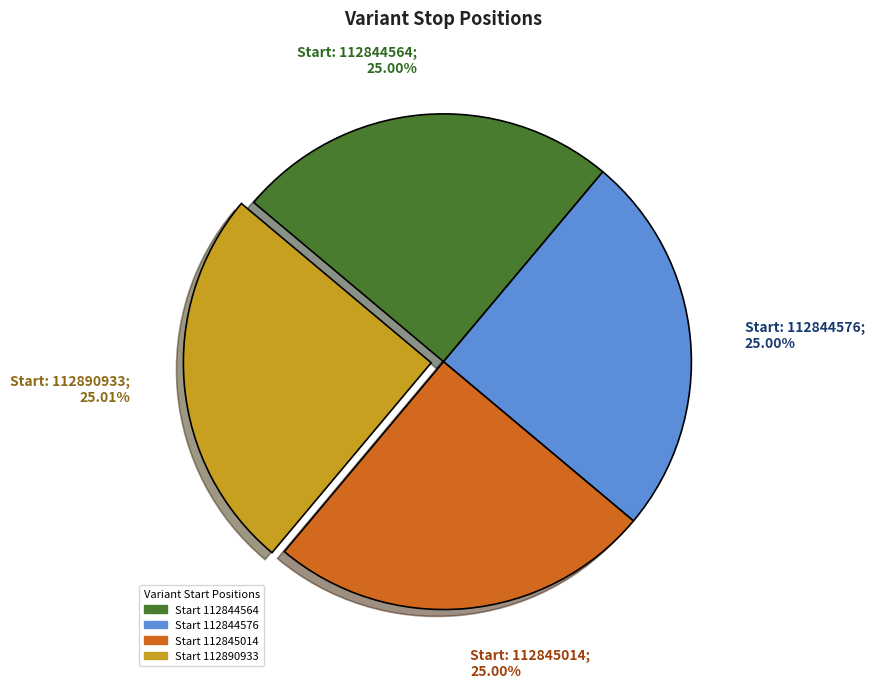

Is there a majority slice in this chart?

No